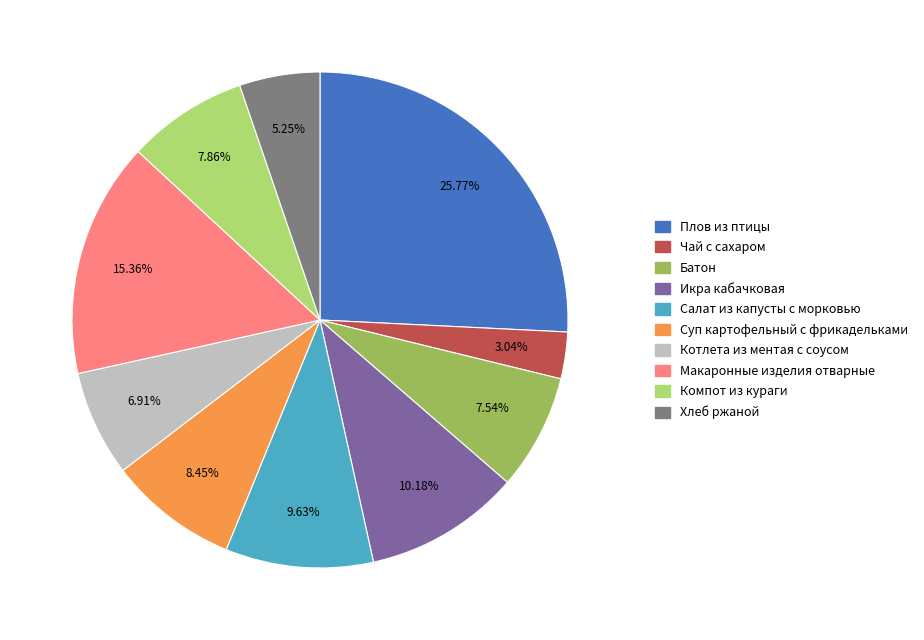

How many slices are in this pie chart?

10